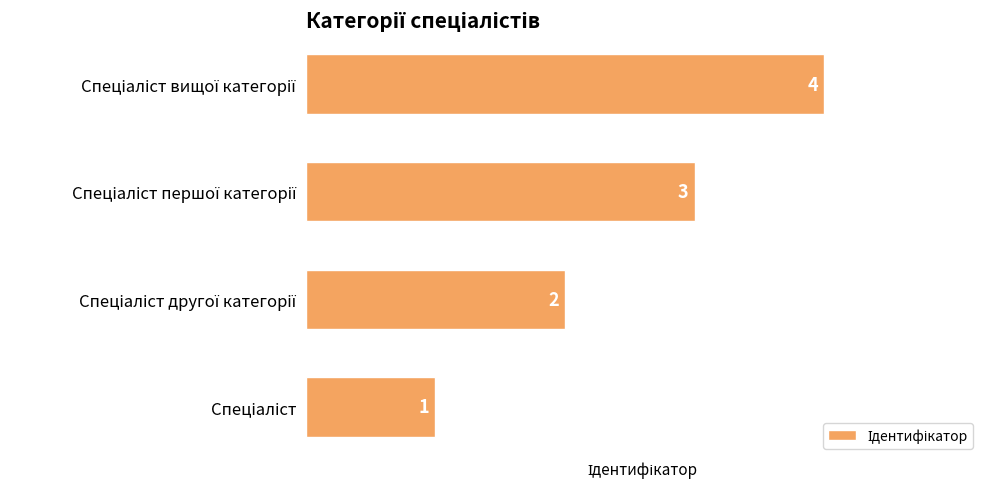

What is the maximum value shown in the chart?

4